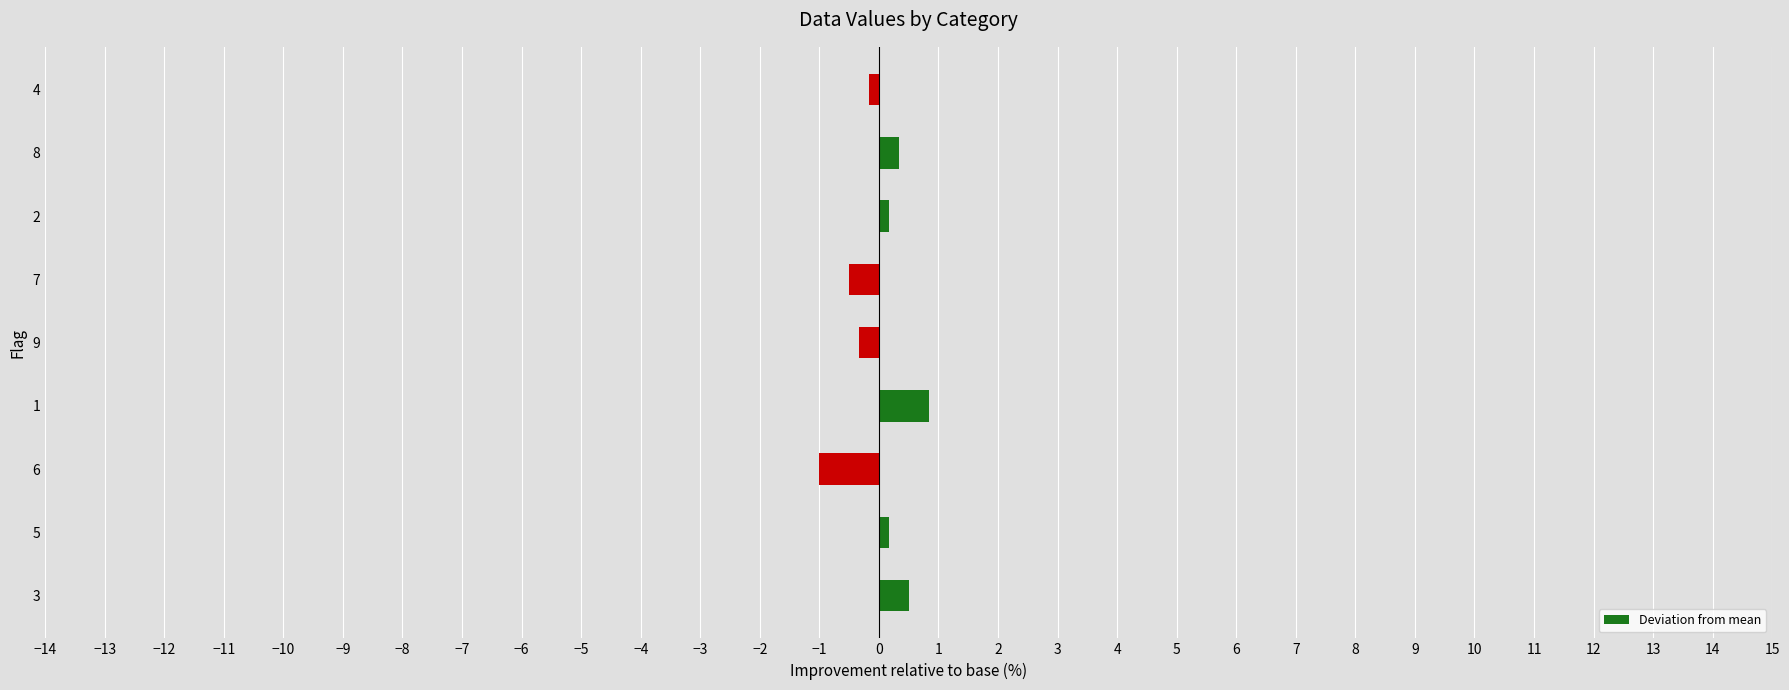

What is the difference between the second highest and minimum values?

1.5